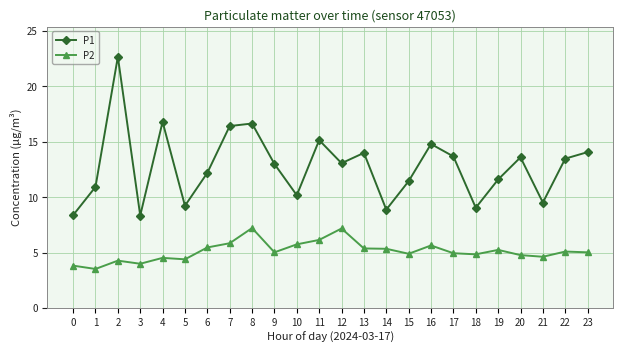

Does the chart have visible grid lines?

Yes